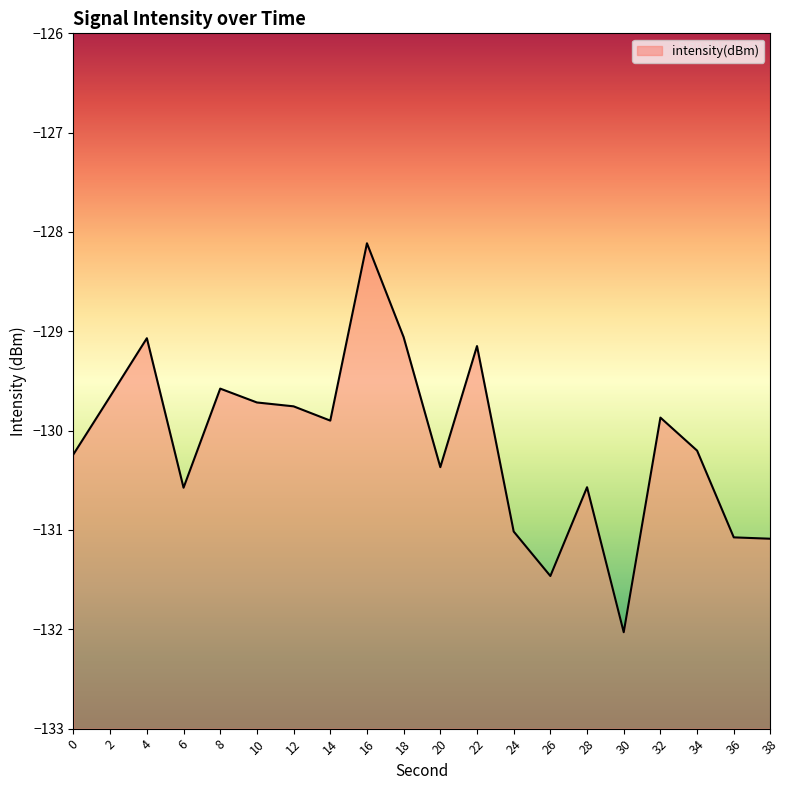

Count the number of values greater than -129.

1